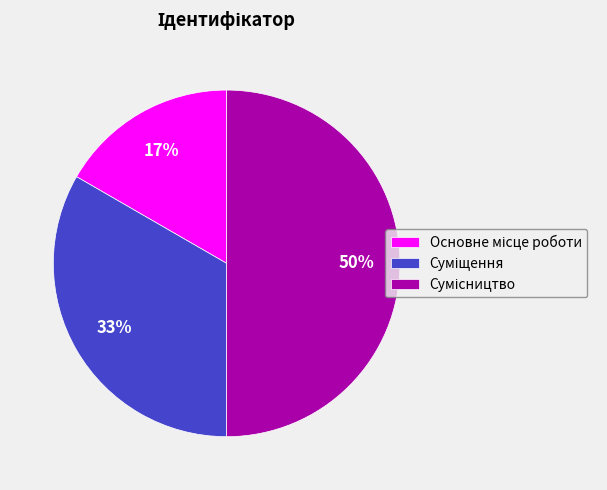

To the nearest percent, what is the difference between the largest and smallest slice percentages?

33%